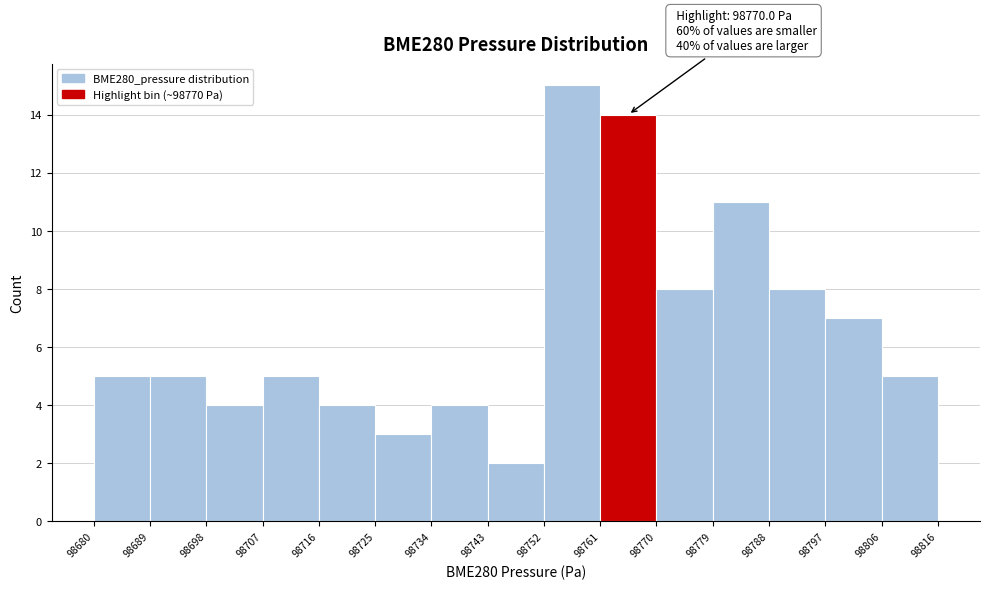

Over which range of the x-axis is the bar tallest?

98752 to 98761